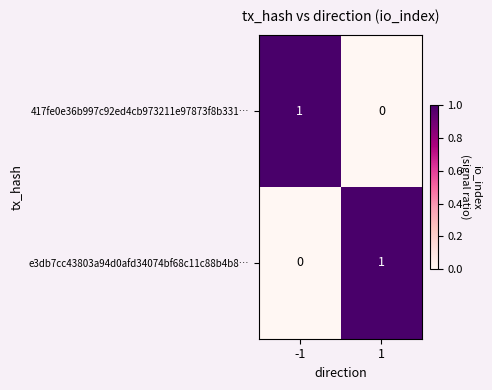

Is the value of 417fe0e36b997c92ed4cb973211e97873f8b331… at -1 greater than the value of e3db7cc43803a94d0afd34074bf68c11c88b4b8… at -1?

Yes